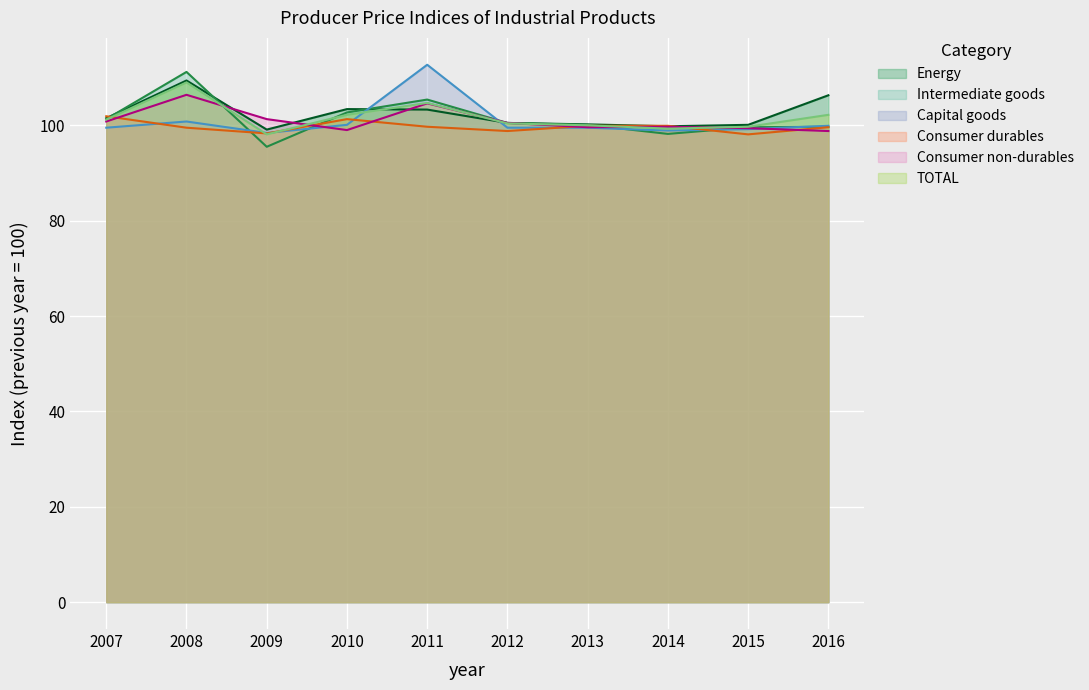

How many categories are shown in the chart?

10